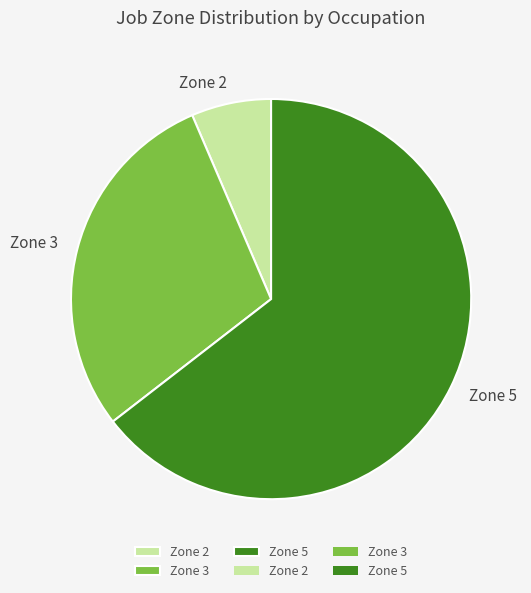

Do Zone 2 and Zone 3 together represent more than half of the pie?

No